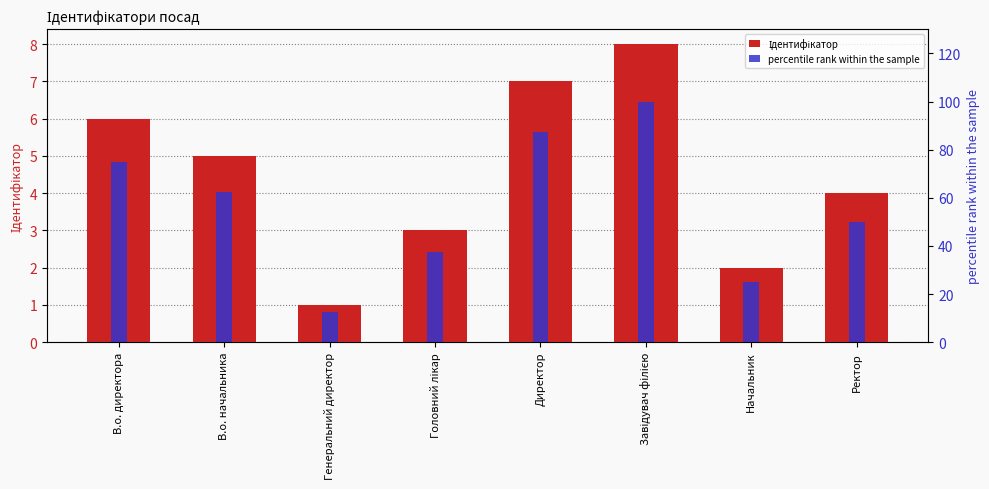

Which series has the widest spread of values?

percentile rank within the sample